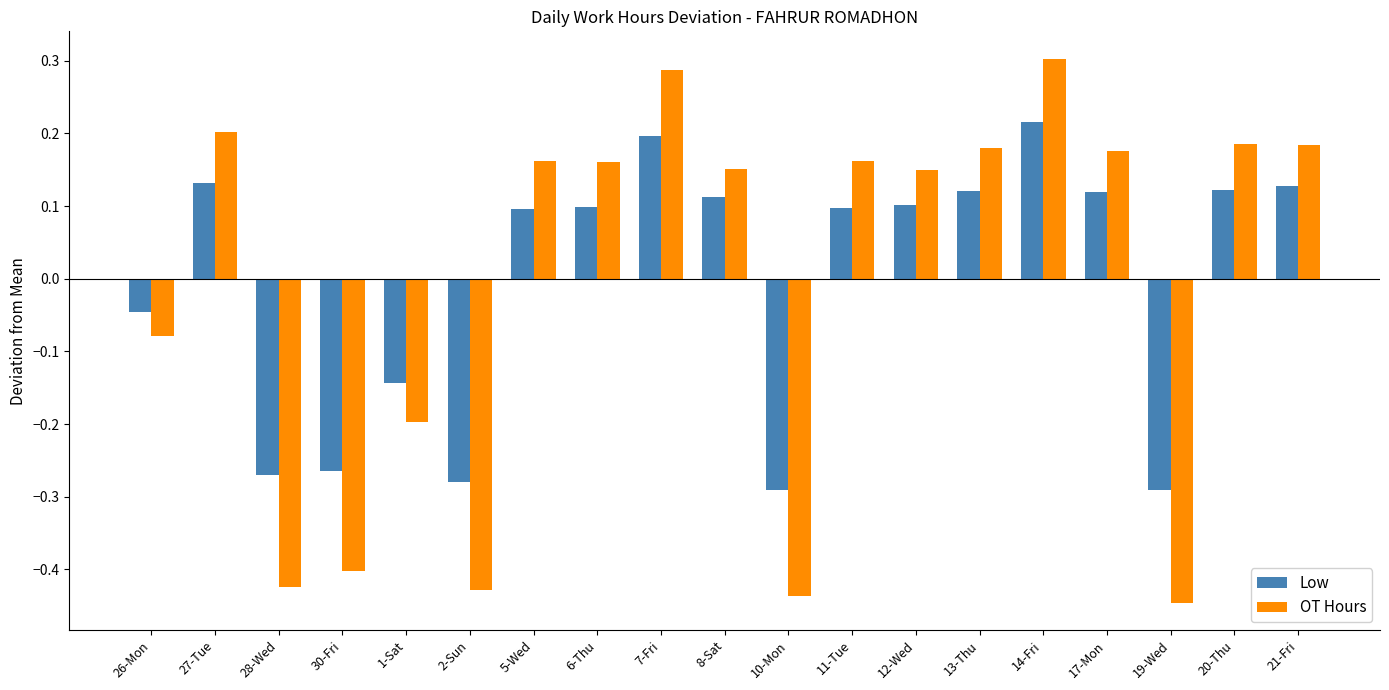

Where is OT Hours nearest to the value 0?

26-Mon